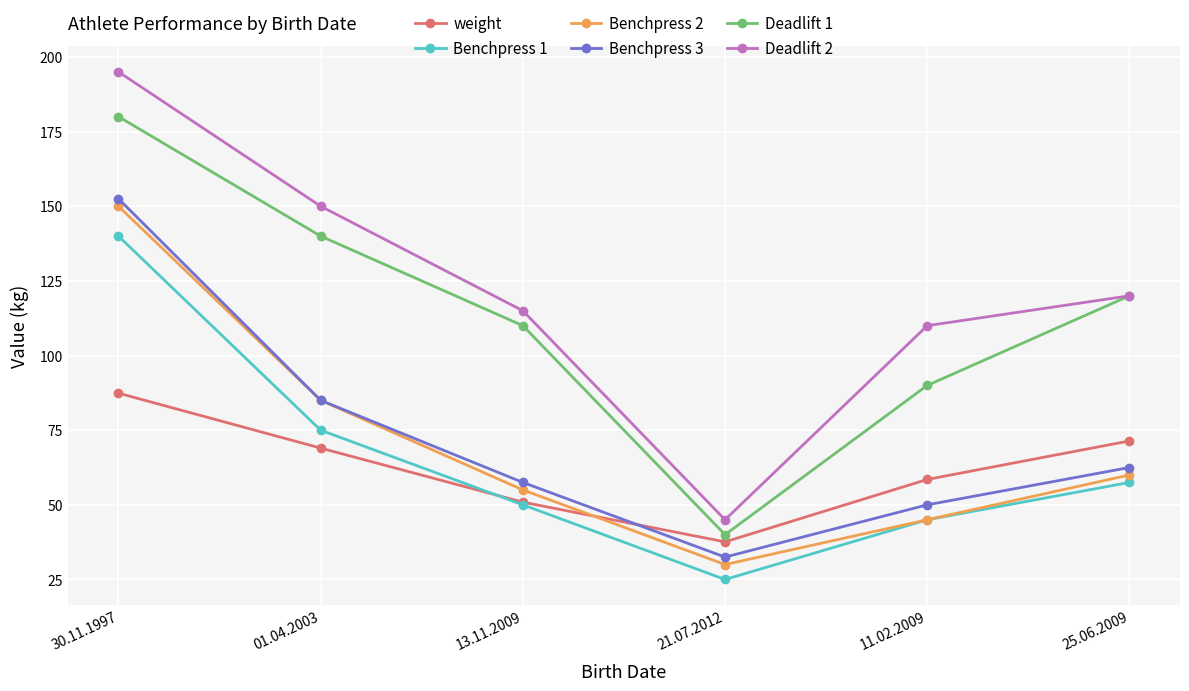

How many lines are shown in the chart?

6